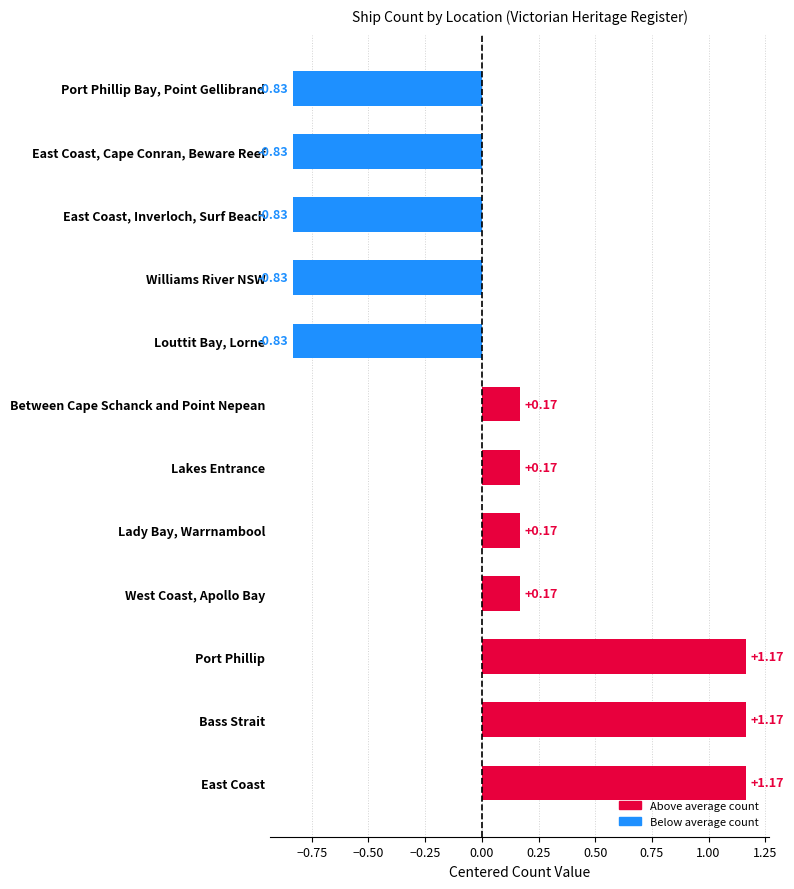

What is the change in value from Bass Strait to East Coast, Inverloch, Surf Beach?

-2.0